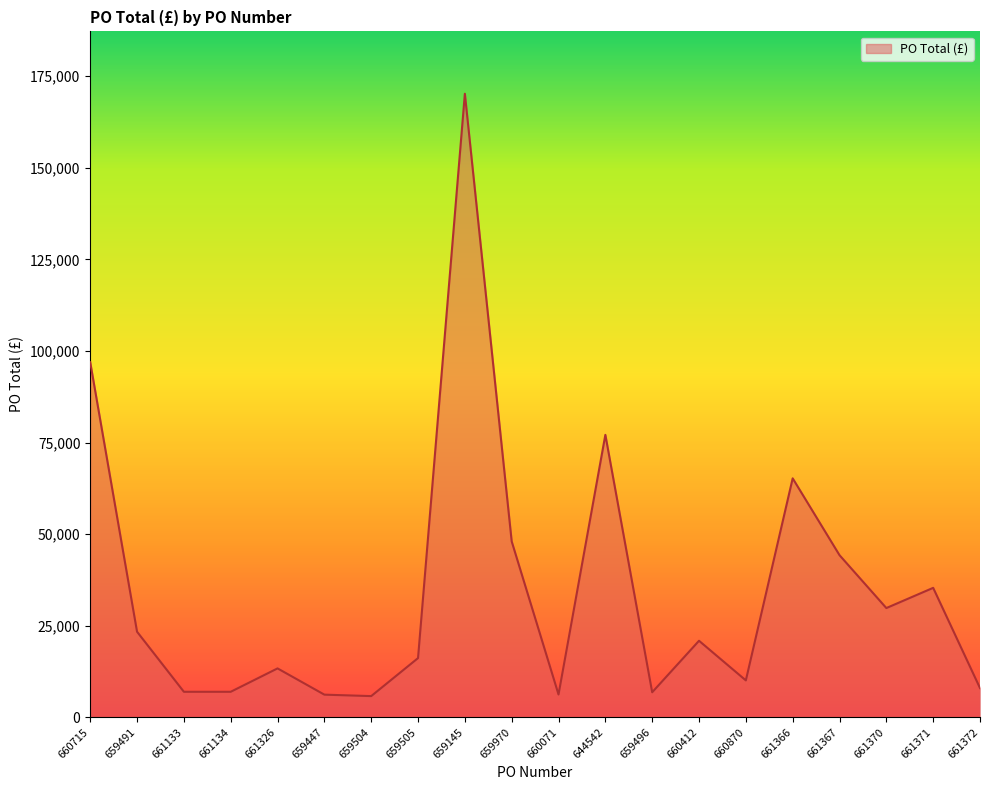

What is the change in value from 659505 to 661372?

-8192.4